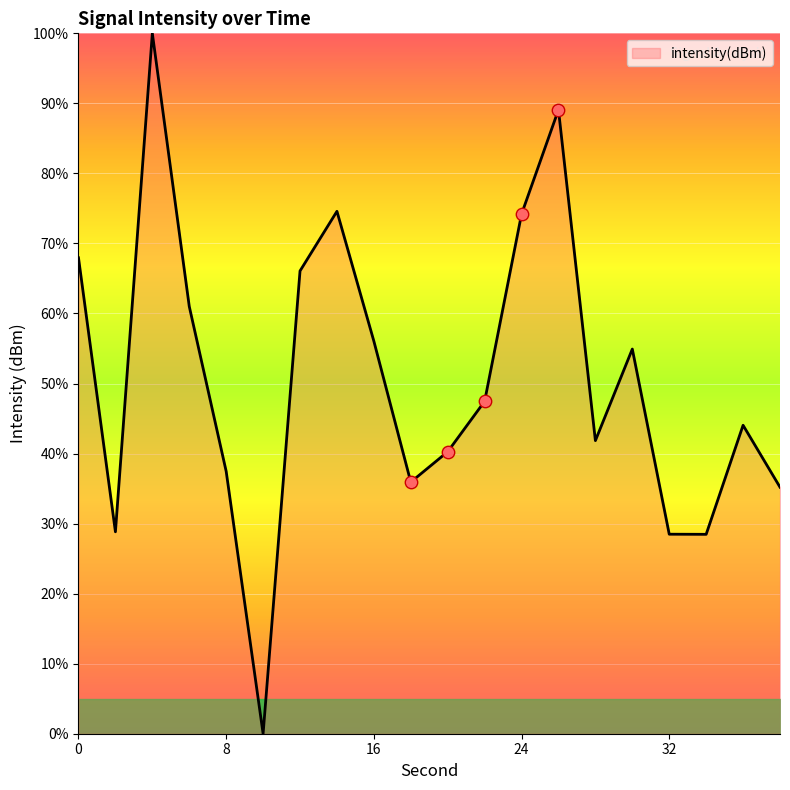

What is the greatest value displayed?

100.0